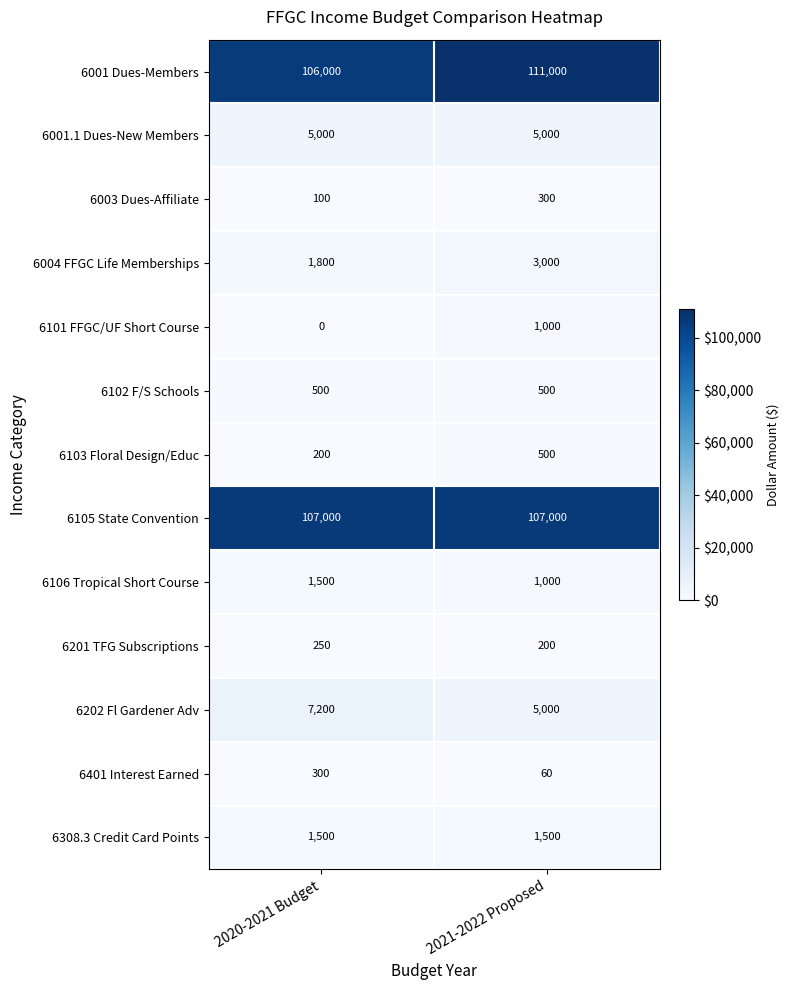

What is the difference between the highest and lowest values at 2020-2021 Budget?

107000